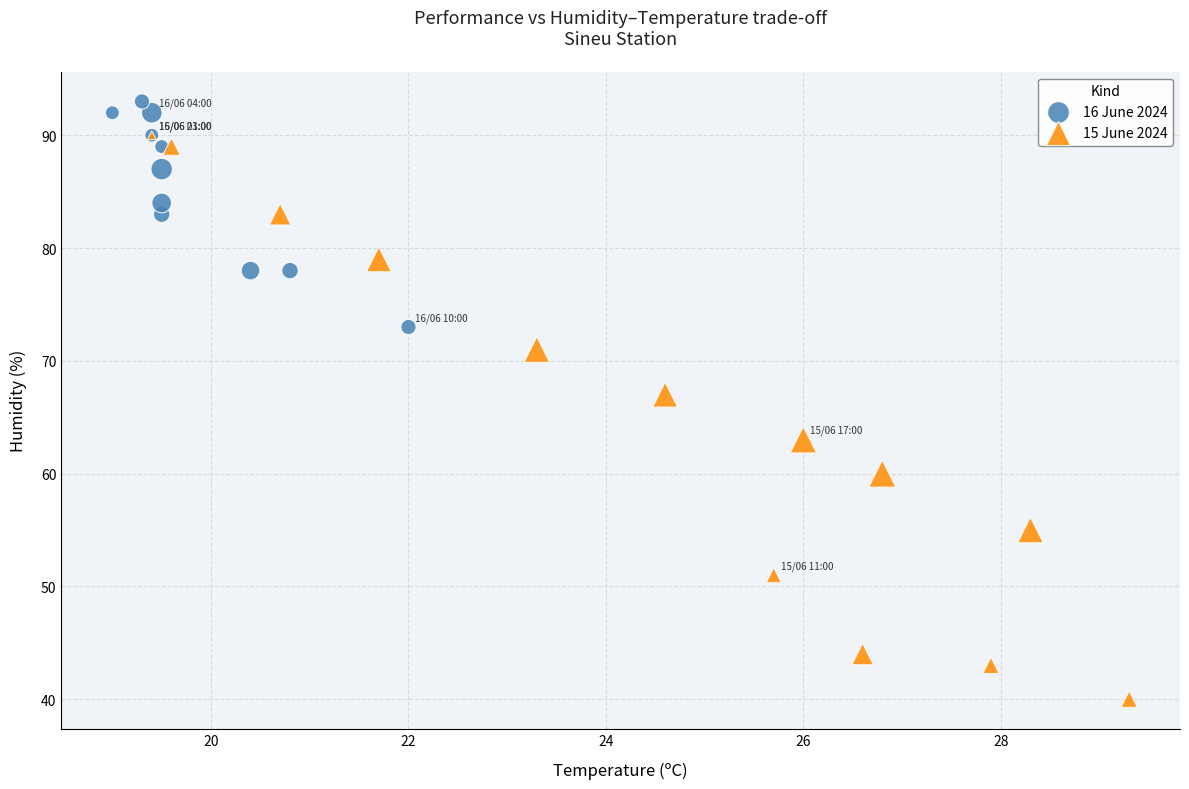

What are all the series names shown in the legend?

16 June 2024, 15 June 2024